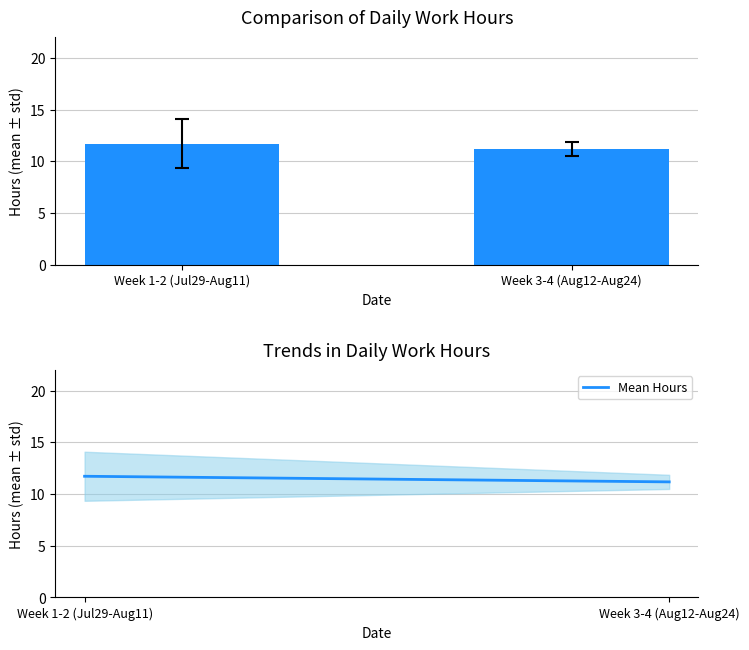

Between Week 3-4 (Aug12-Aug24) and Week 1-2 (Jul29-Aug11), which is larger?

Week 1-2 (Jul29-Aug11)